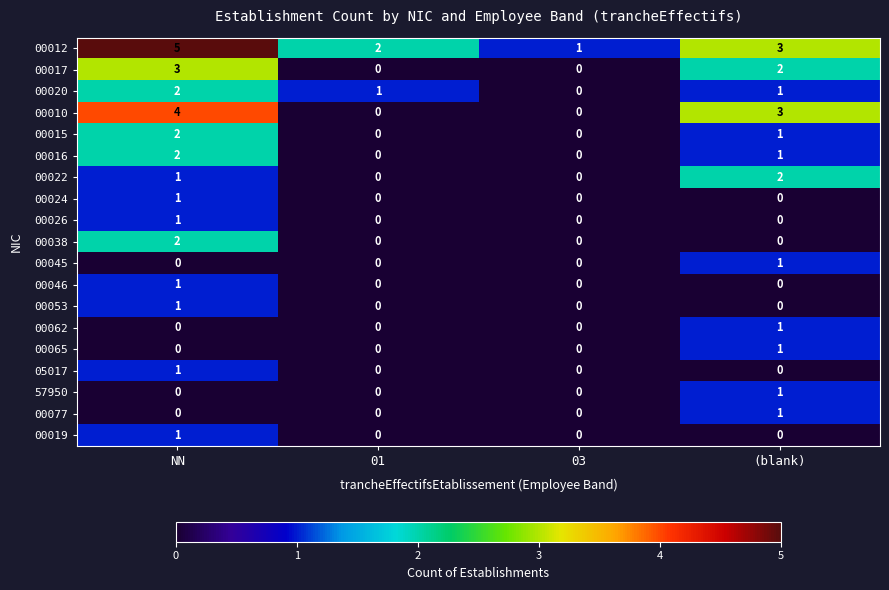

At which category does the chart reach its peak across all series?

NN